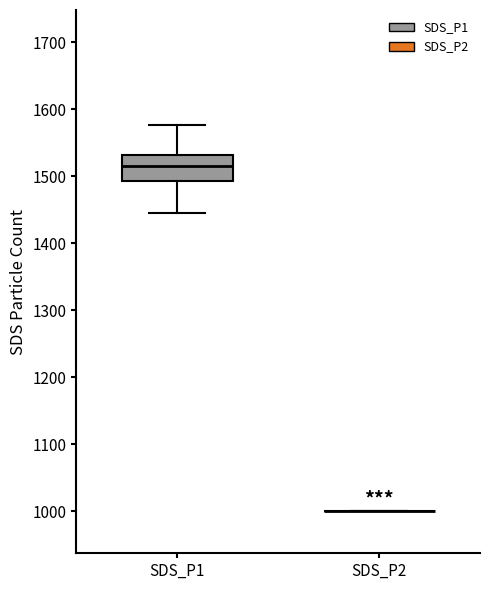

Reading left to right, transcribe this box plot: for each box, give where its median line is, the range the box spans, and where its two whiskers end, as read against the y-axis. The values are not printed on the chart, so give them approximately, as read against the axis.

SDS_P1: median 1510, box 1490 to 1530, whiskers 1440 to 1580
SDS_P2: box collapsed to a line at 1000, whiskers 1000 to 1000